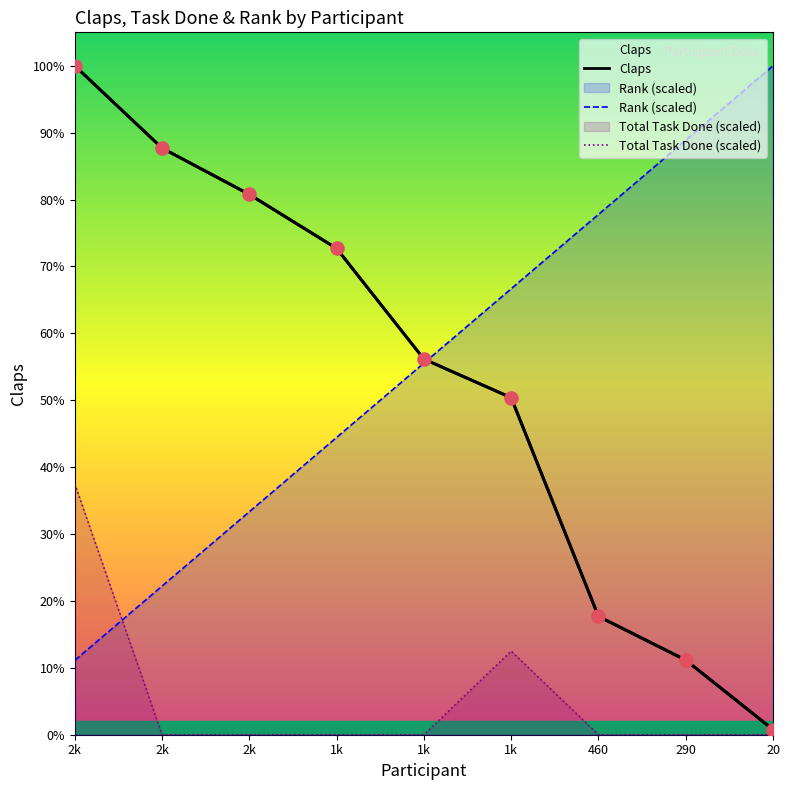

Which series has the widest spread of Y values?

Claps